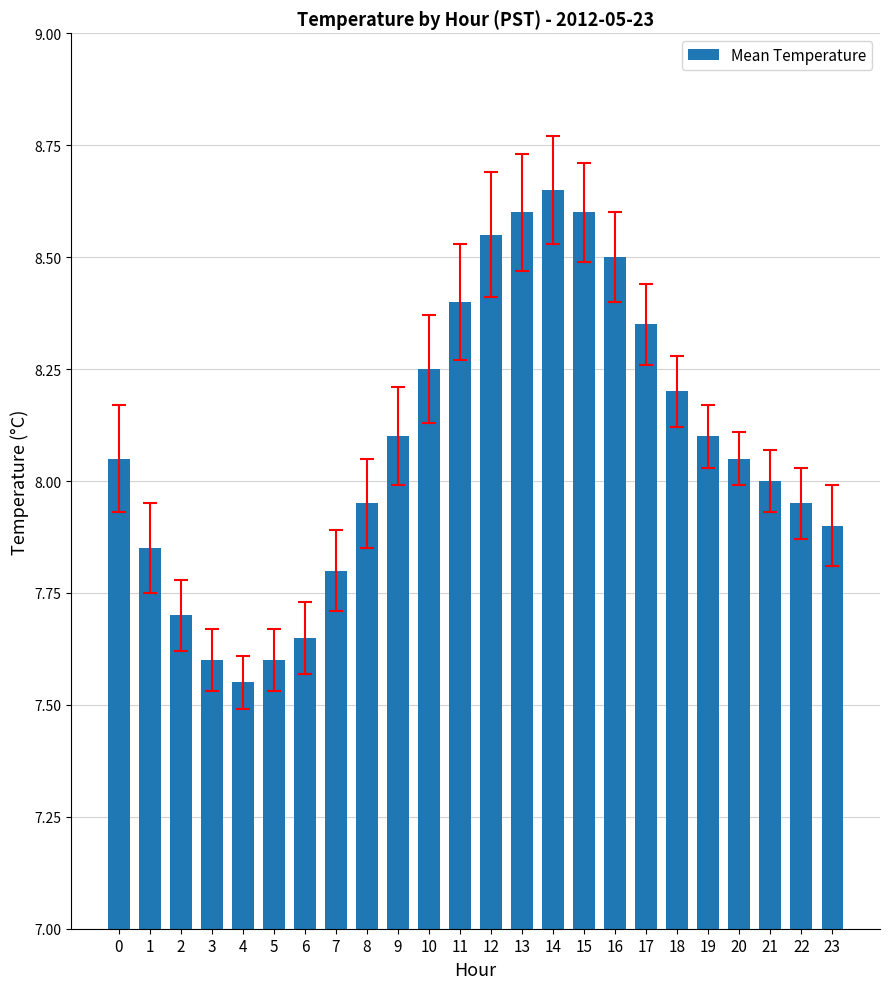

Is it true that the value at 23 is 14.0?

False